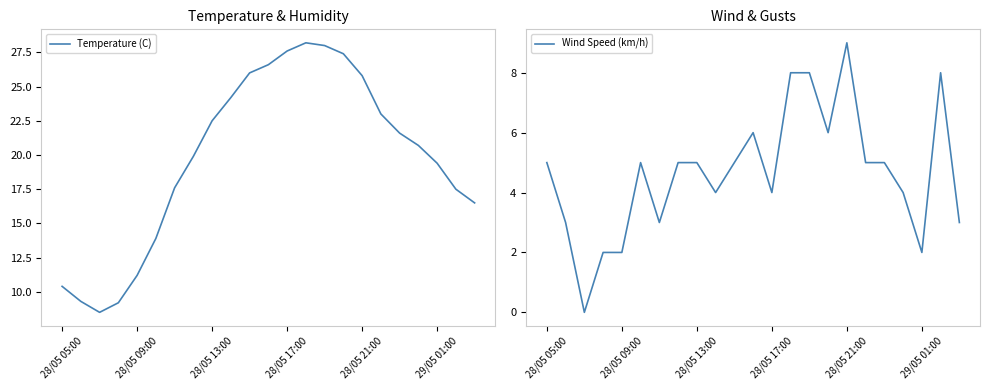

Between 10 and 22, which series saw the biggest shift?

Temperature (C)